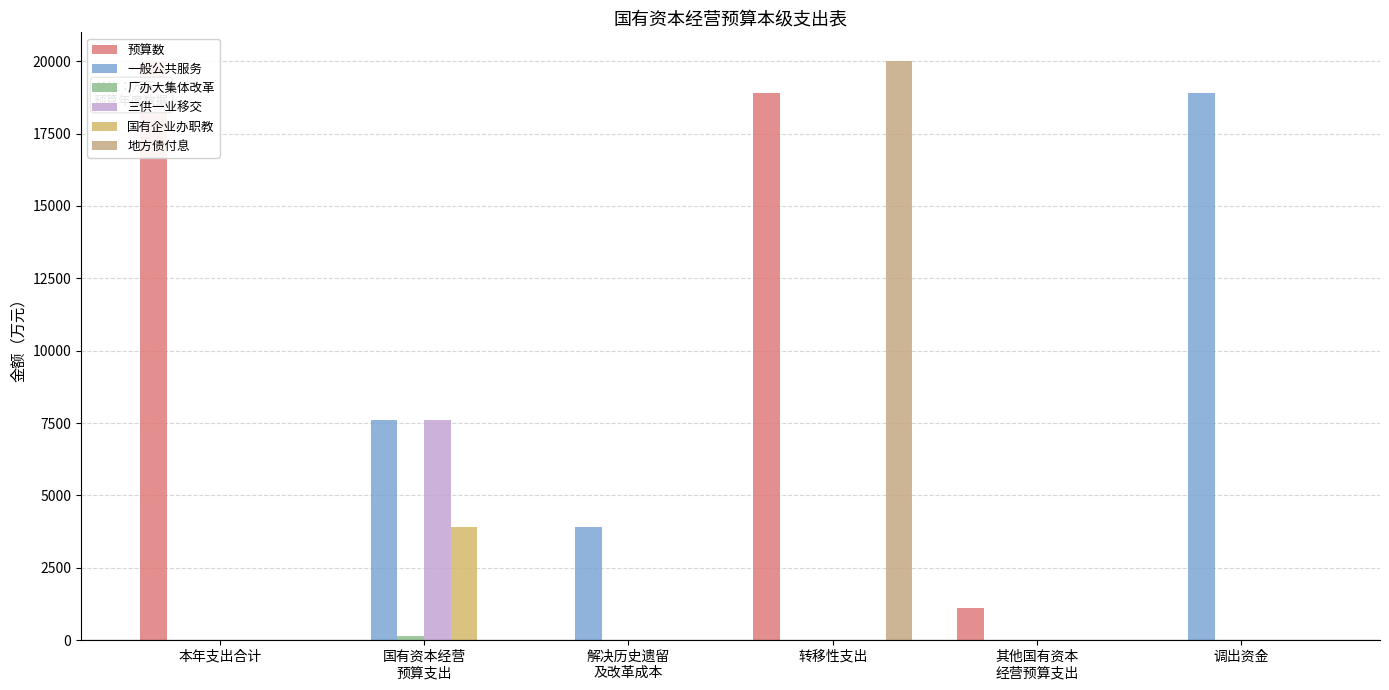

The 一般公共服务 series shows 7616.6 at 国有资本经营
预算支出. True or false?

True